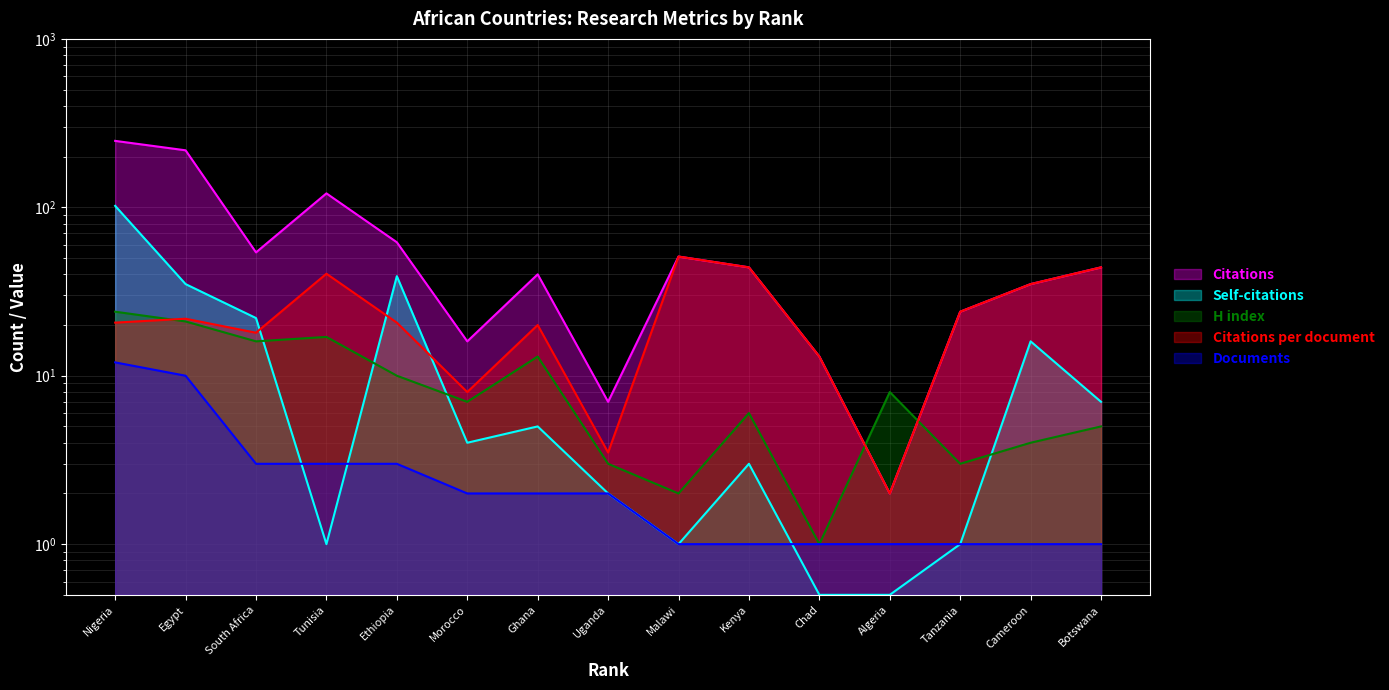

How many data points in Citations per document are less than 20?

5